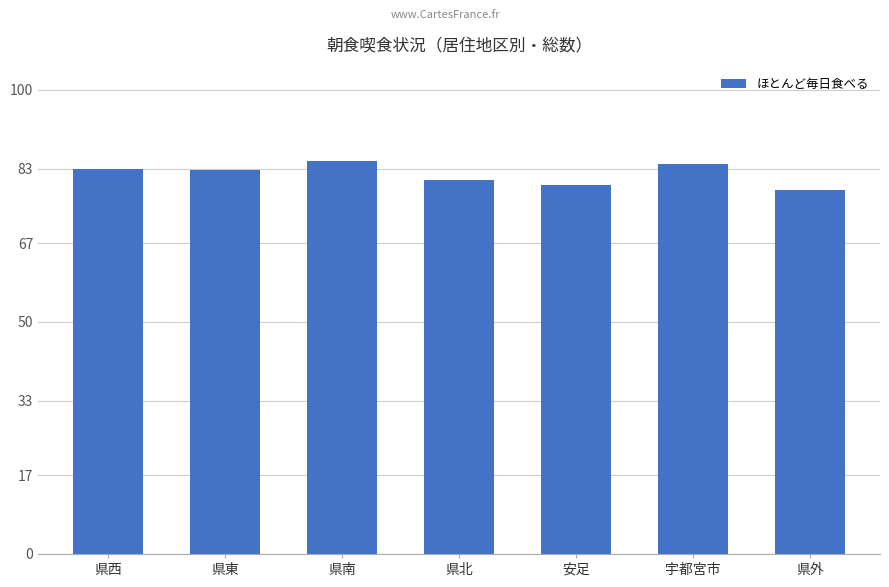

What is the difference between the values at 安足 and 県西?

3.3